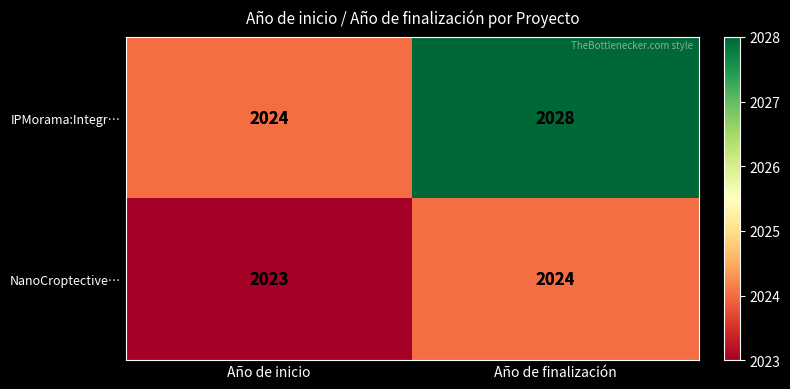

Which series changed the most between Año de inicio and Año de finalización?

IPMorama:Integr…